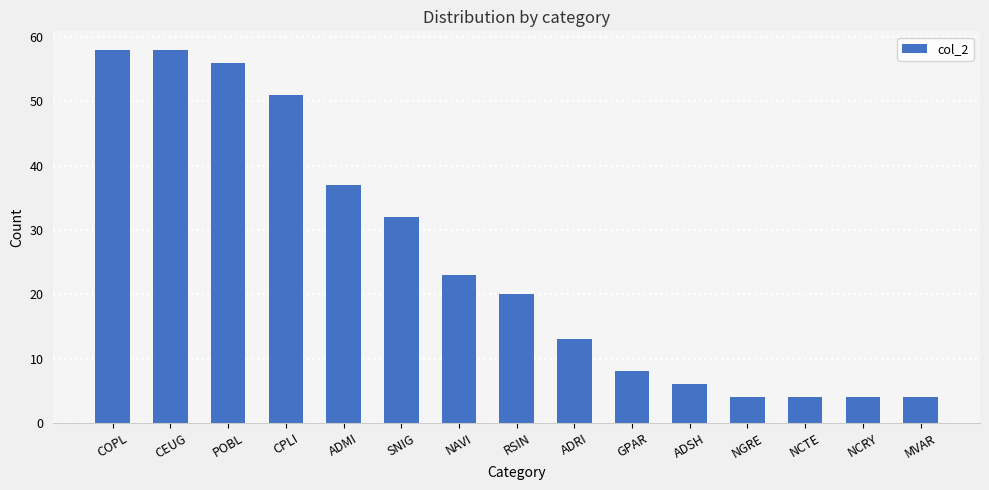

What is the sum of the values at ADMI and RSIN?

57